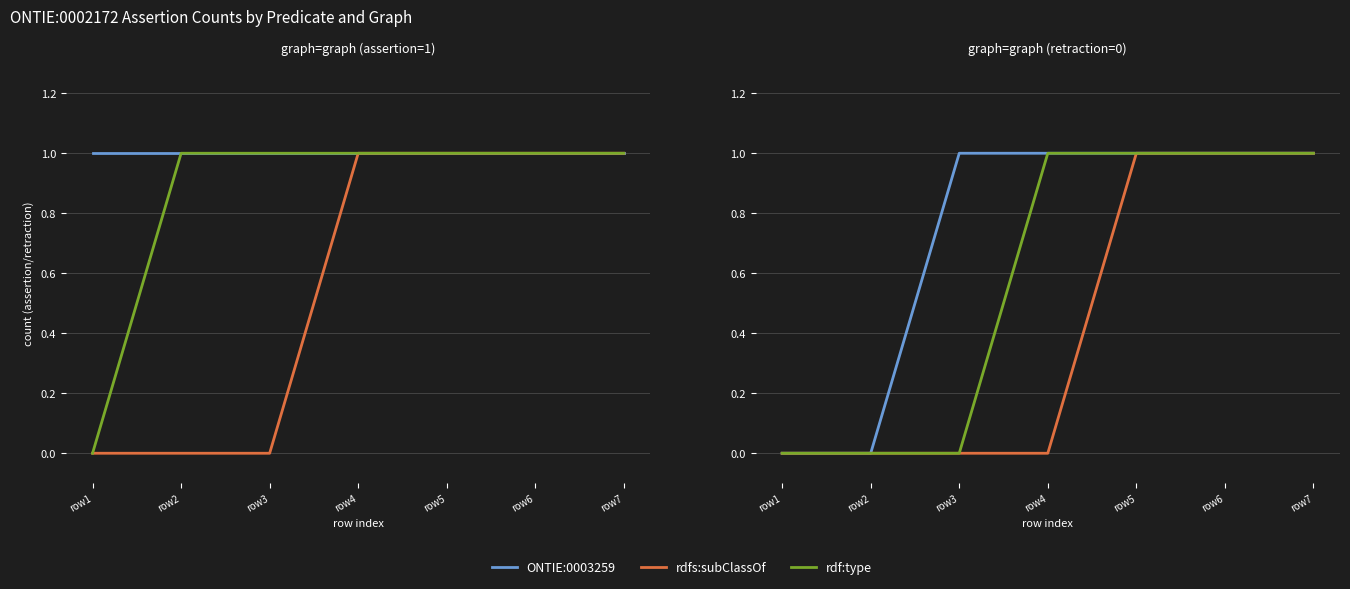

Which has a higher value, row1 or row7?

row7